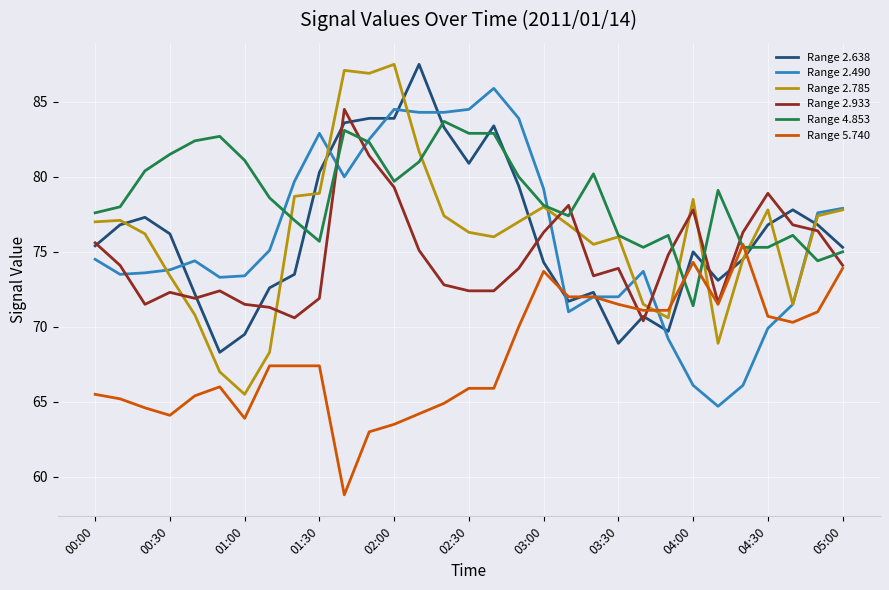

Which series has the largest total across all categories?

Range 4.853